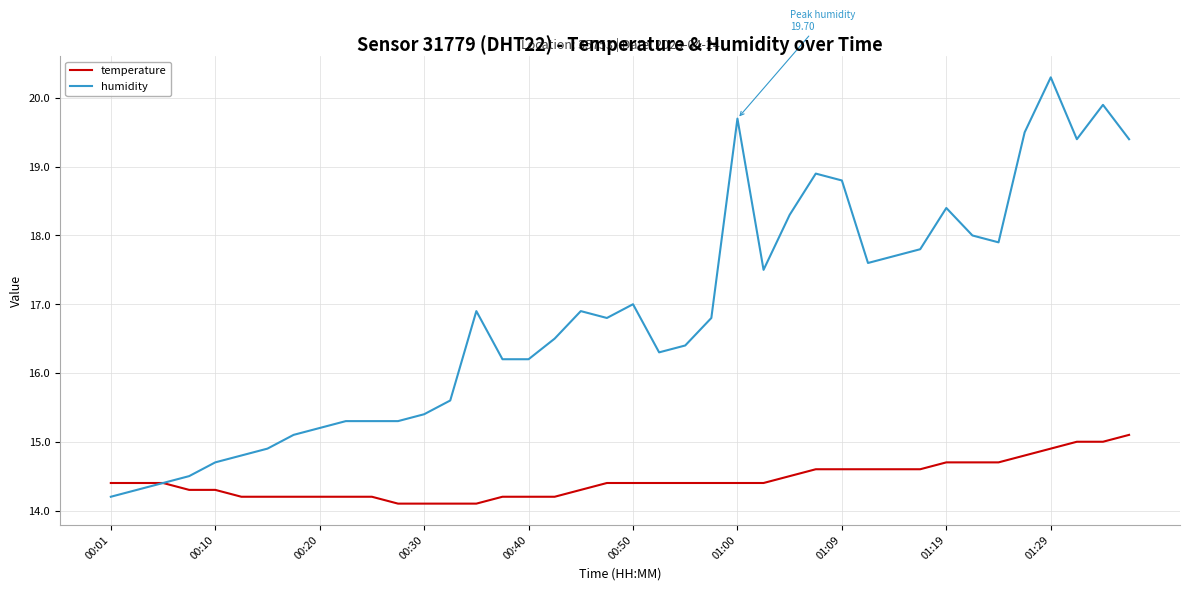

Rank the series by their average value, from lowest to highest.

temperature, humidity